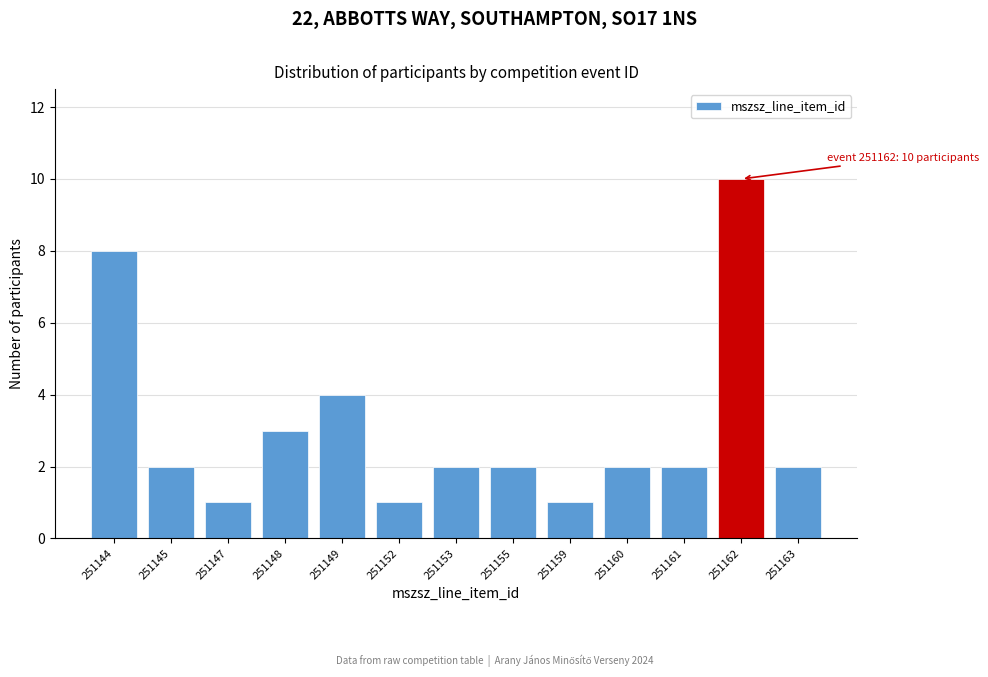

Reading left to right, list all the values displayed in this chart.

8	2	1	3	4	1	2	2	1	2	2	10	2